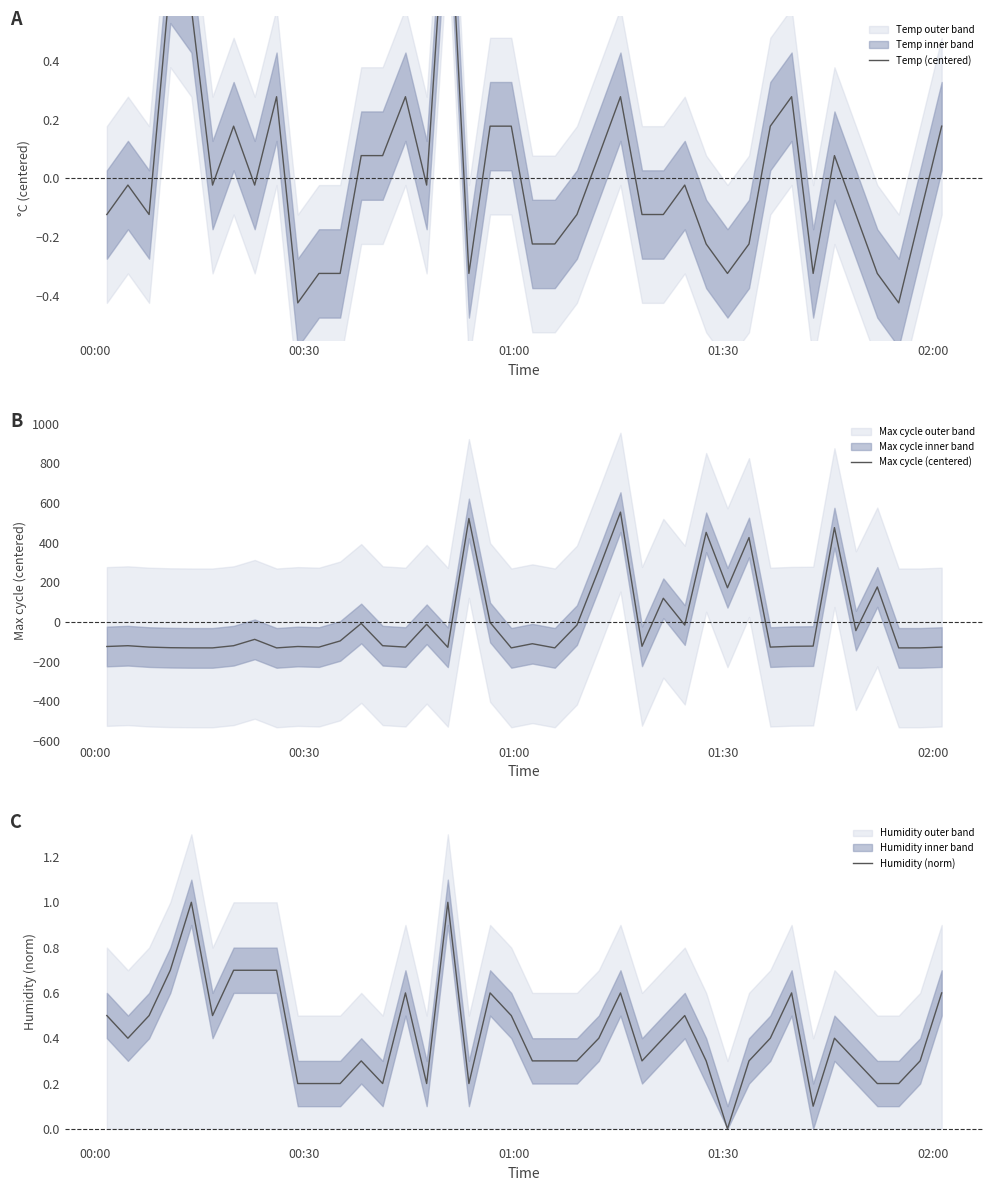

What is the maximum value for Humidity (norm)?

1.0